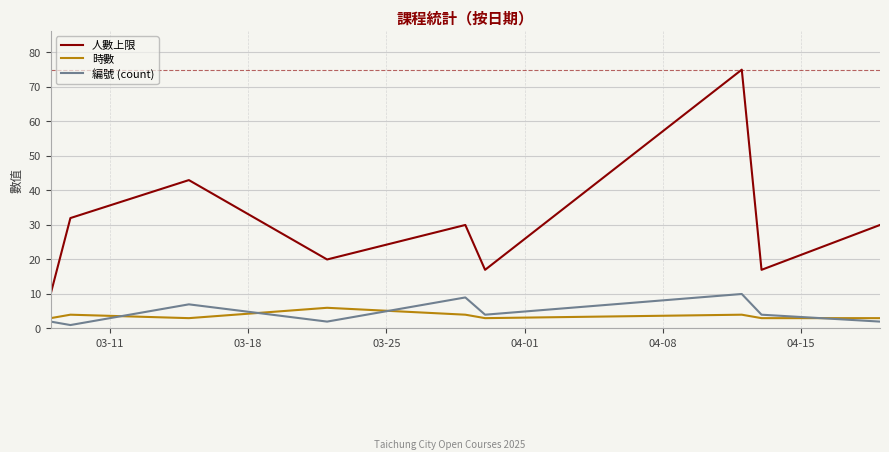

Which series has the largest total across all categories?

人數上限